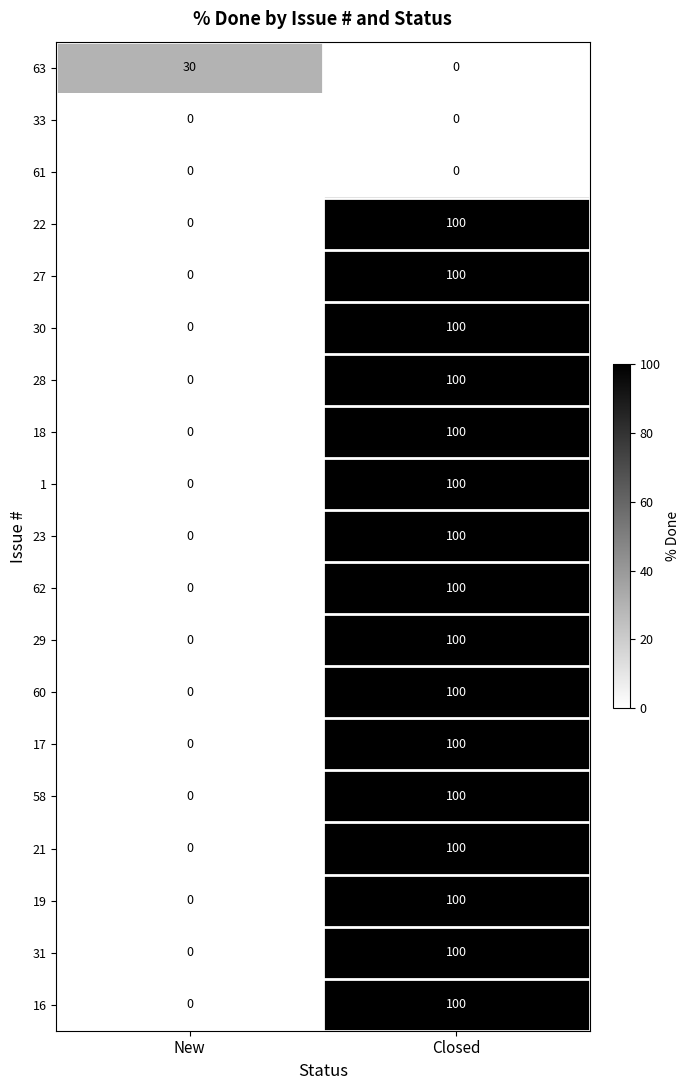

Where is 1 nearest to the value 50?

New